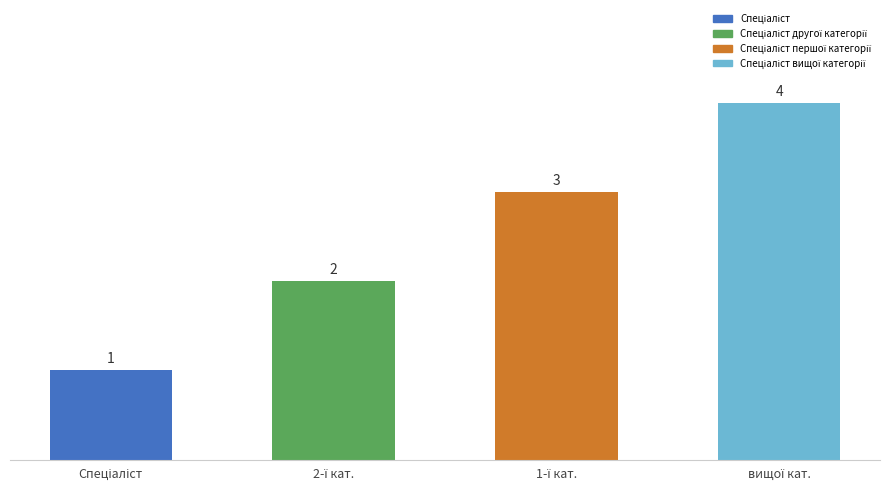

Reading right to left, what are all the values shown in this chart?

4	3	2	1